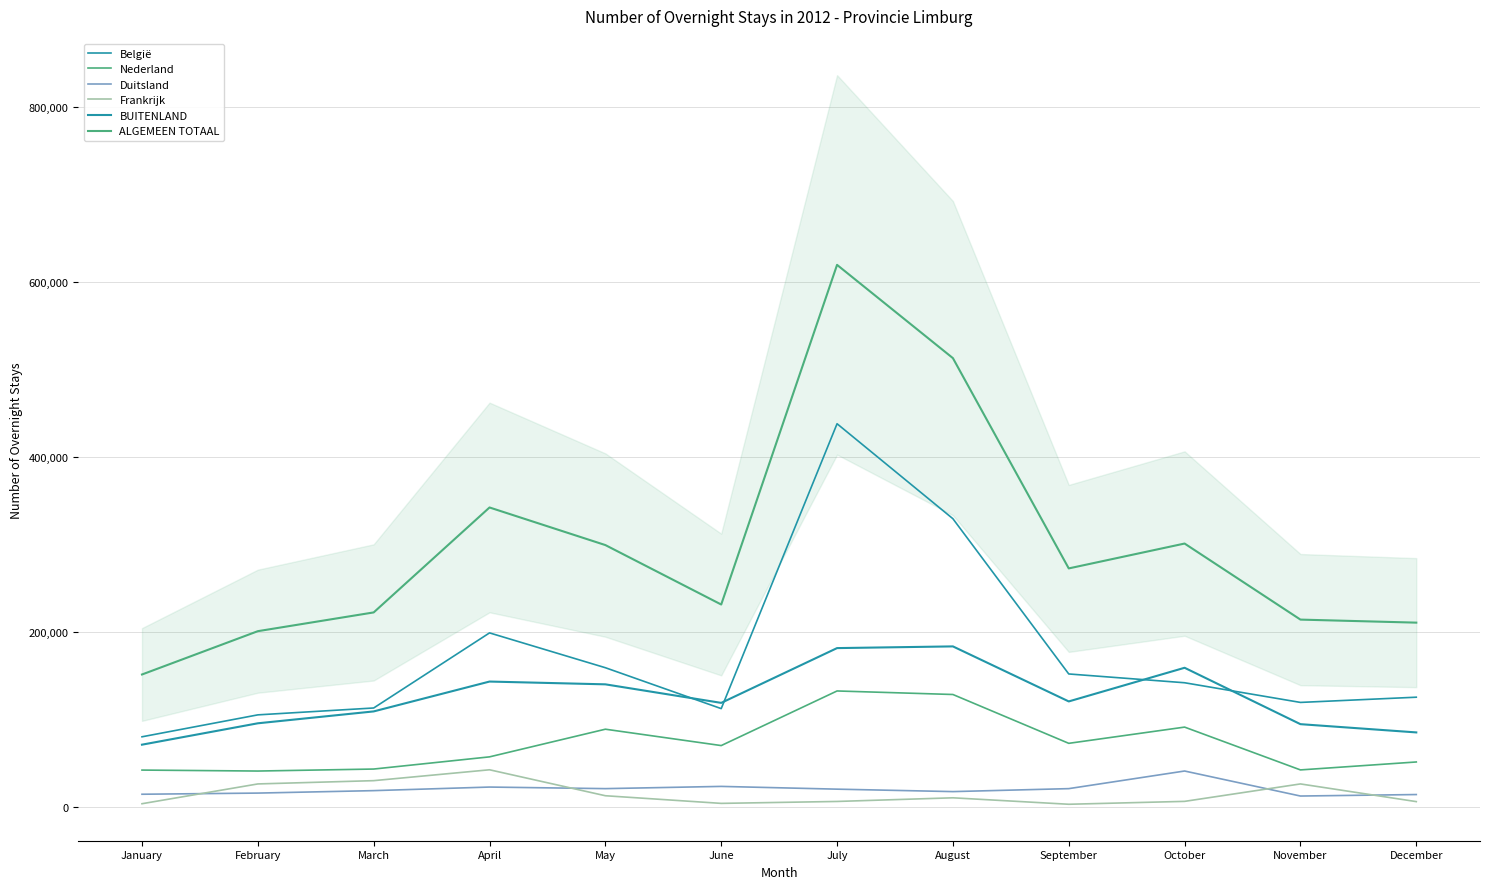

What is the greatest value displayed?

619449